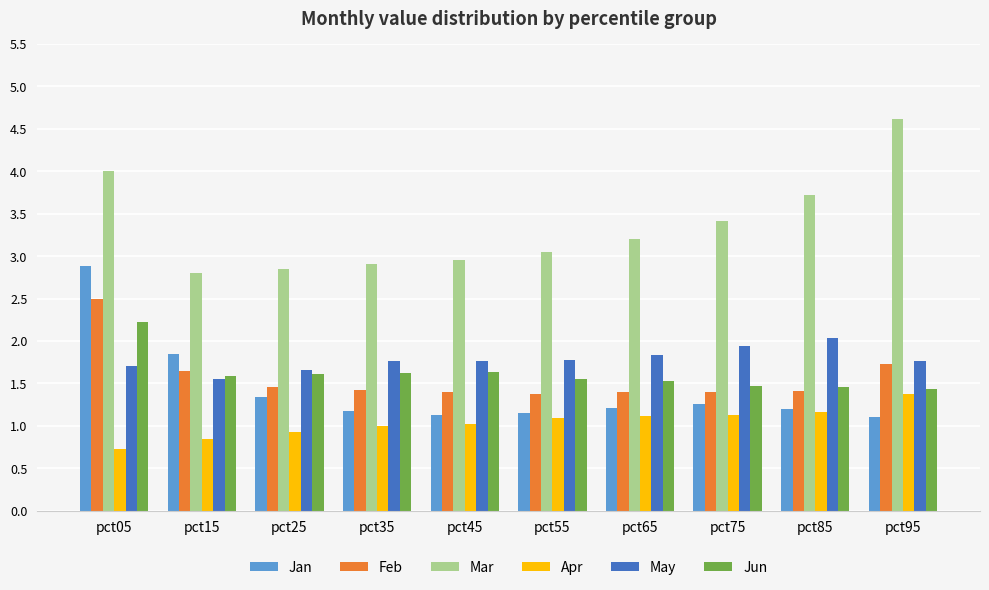

The May series shows 1.8 at pct65. True or false?

True